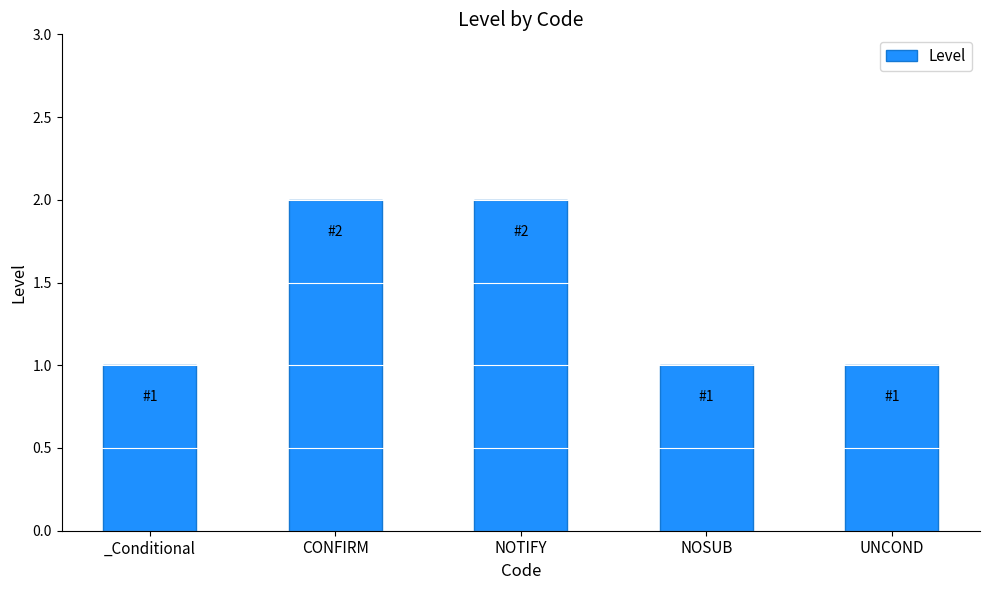

Reading left to right, extract all data points from this chart.

_Conditional=1	CONFIRM=2	NOTIFY=2	NOSUB=1	UNCOND=1